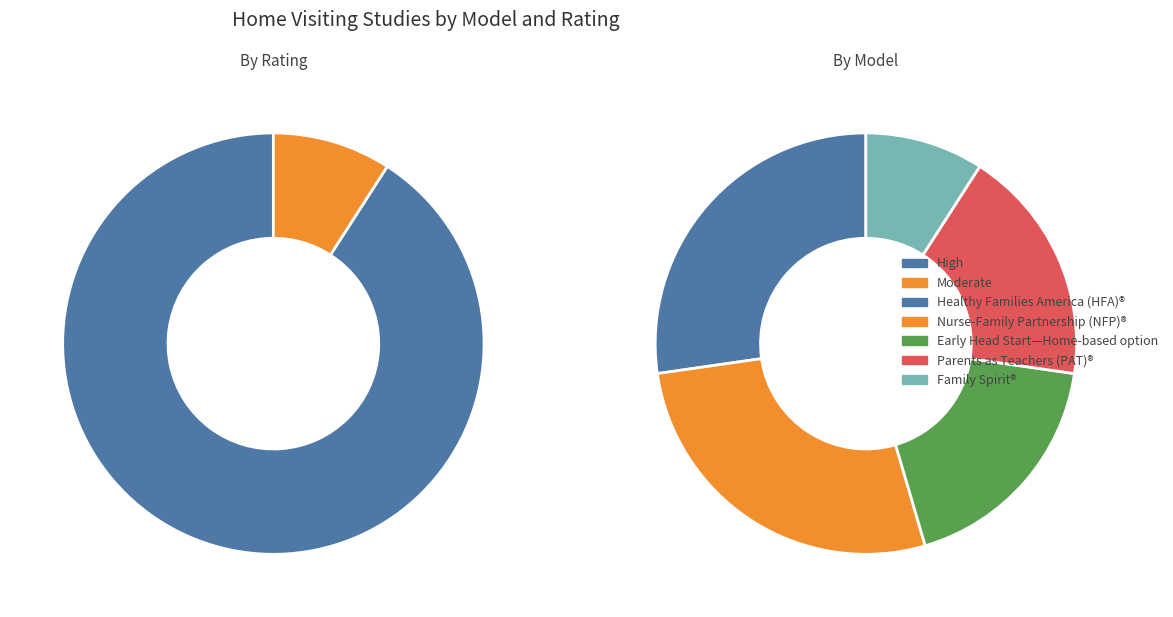

How many segments does this pie chart have?

5